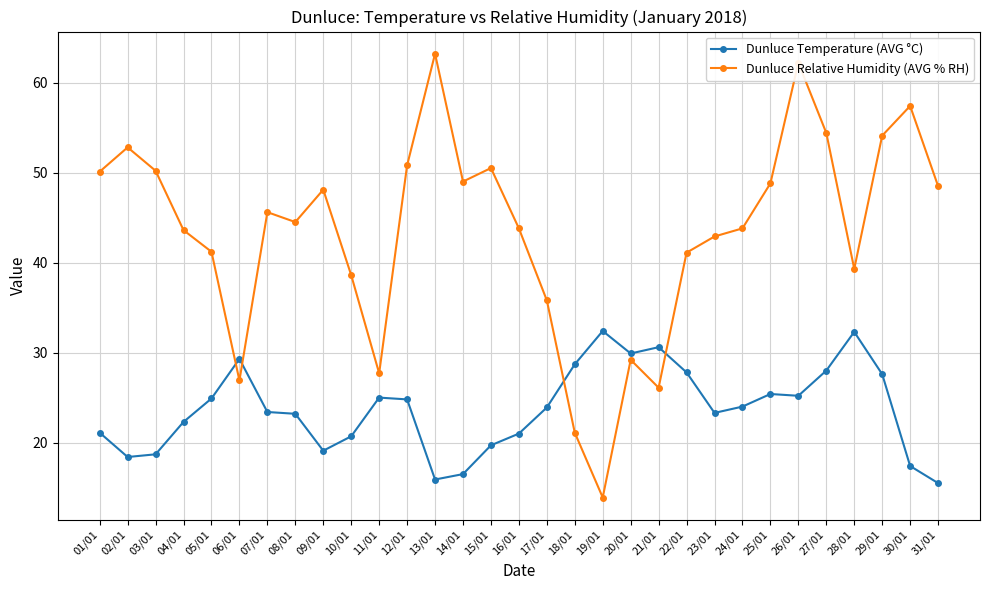

Read the Dunluce Temperature (AVG °C) value at 31/01.

15.5